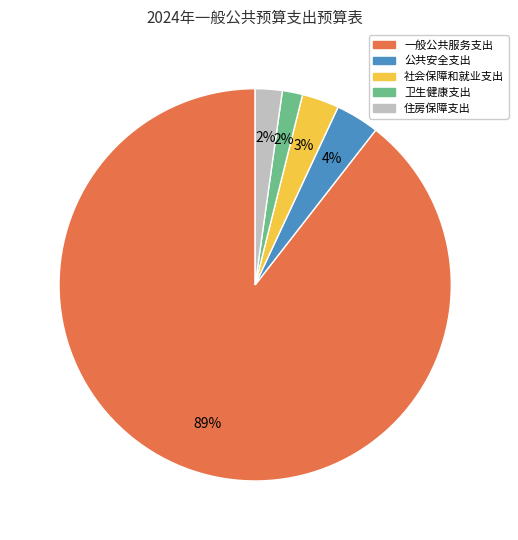

Combined, do 一般公共服务支出 and 社会保障和就业支出 account for over 50%?

Yes